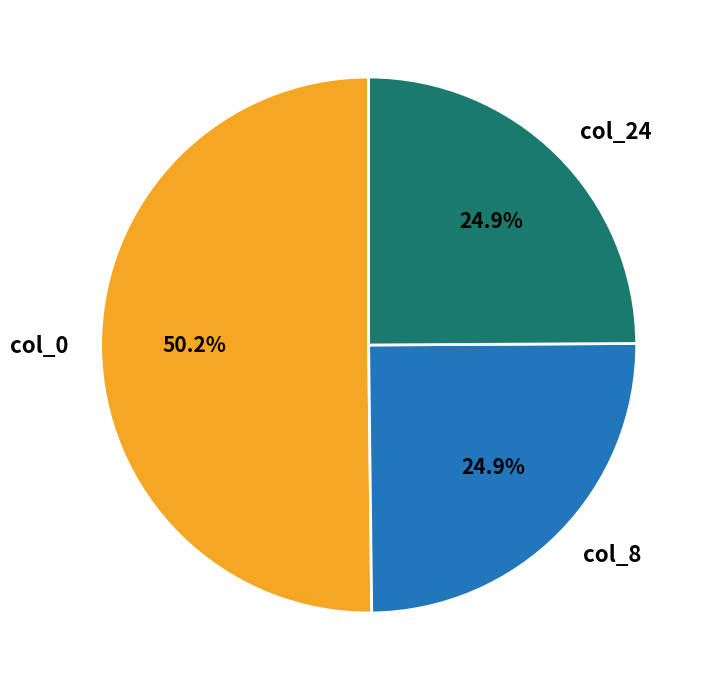

What percentage is NOT represented by col_24?

75.1%